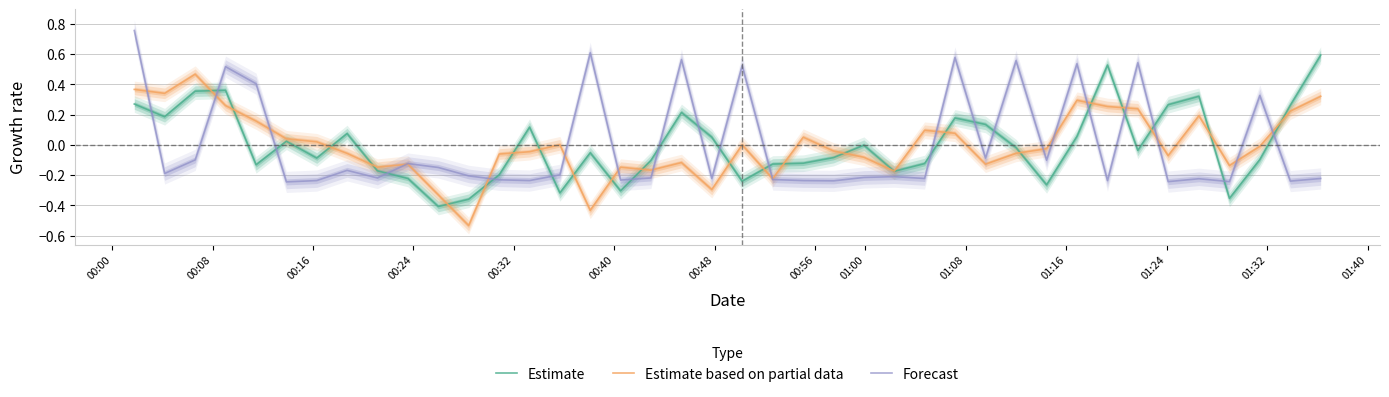

How many intersections are there between Forecast and Estimate based on partial data?

17